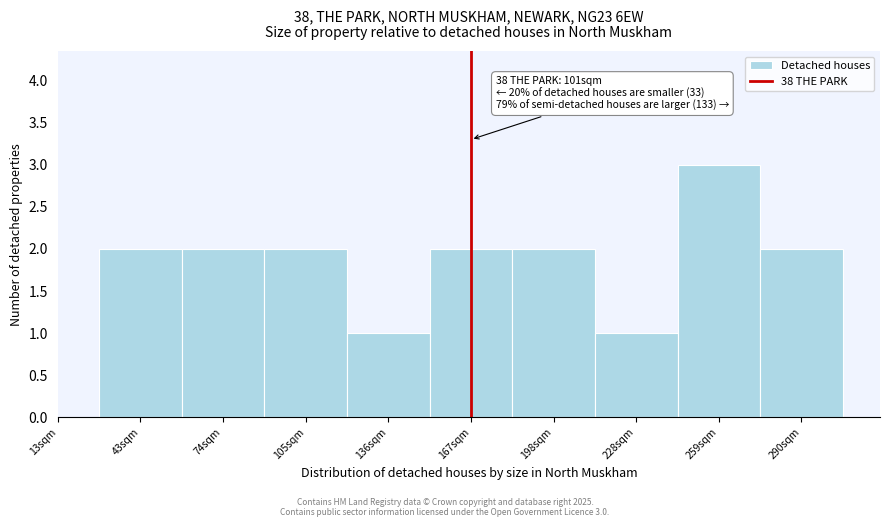

Reading right to left, list all the values displayed in this chart.

290sqm=2	259sqm=3	228sqm=1	198sqm=2	167sqm=2	136sqm=1	105sqm=2	74sqm=2	43sqm=2